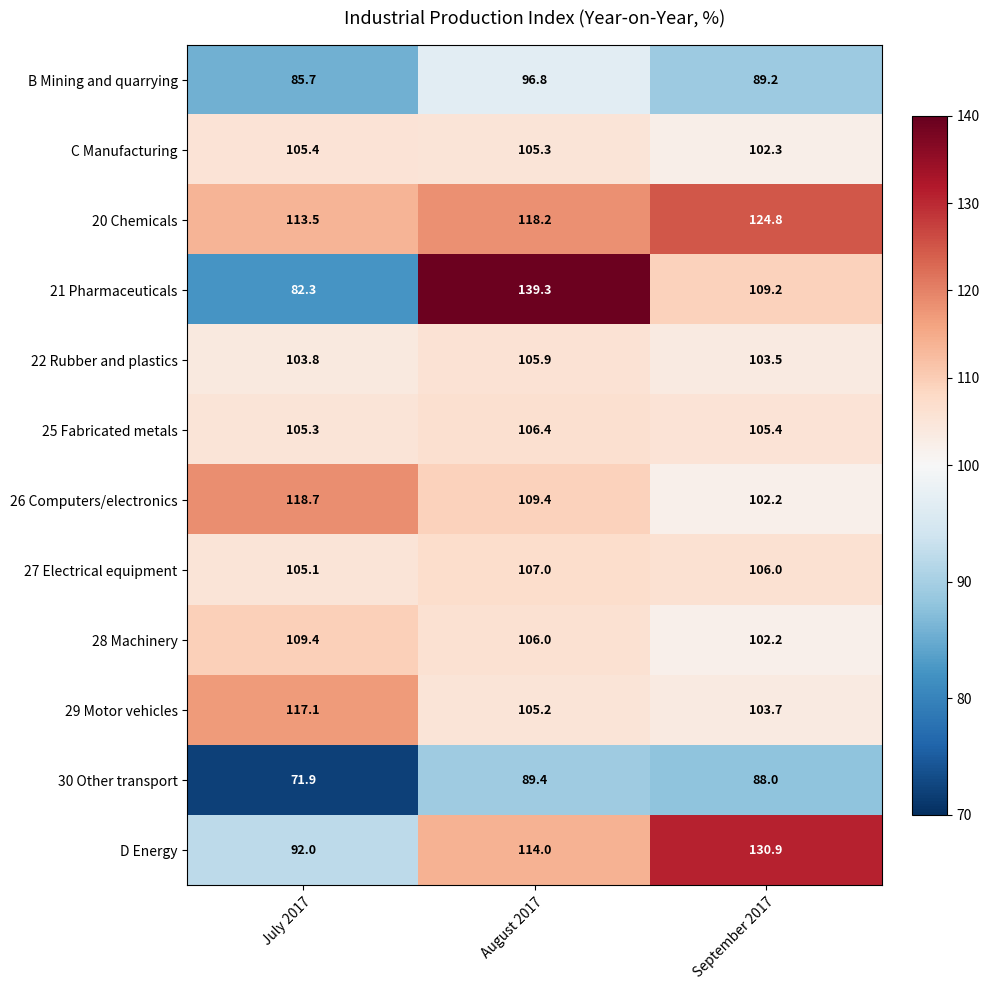

Where is 27 Electrical equipment nearest to the value 106?

September 2017